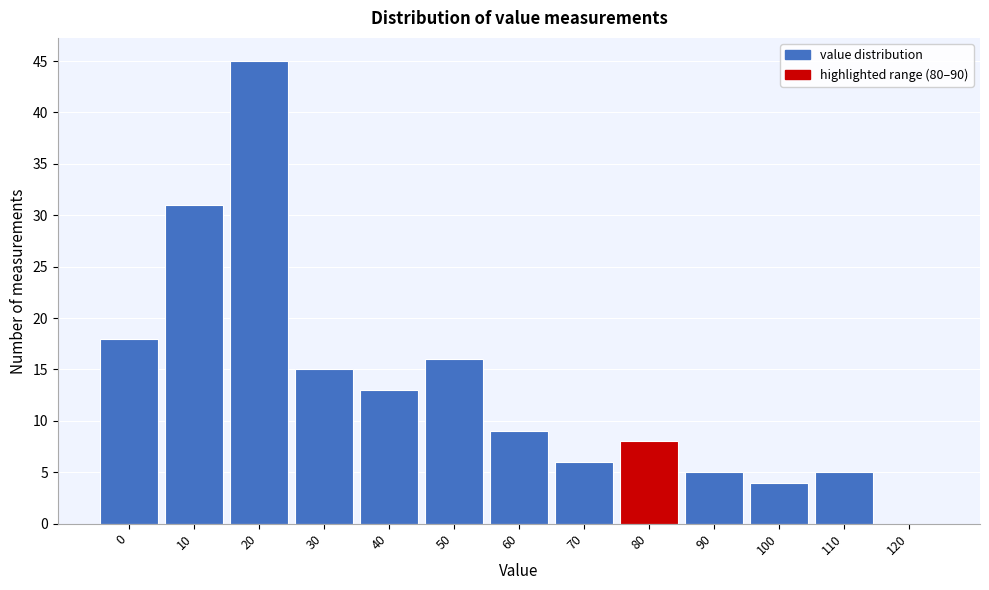

Reading left to right, extract all data points from this chart.

0=18	10=31	20=45	30=15	40=13	50=16	60=9	70=6	80=8	90=5	100=4	110=5	120=0